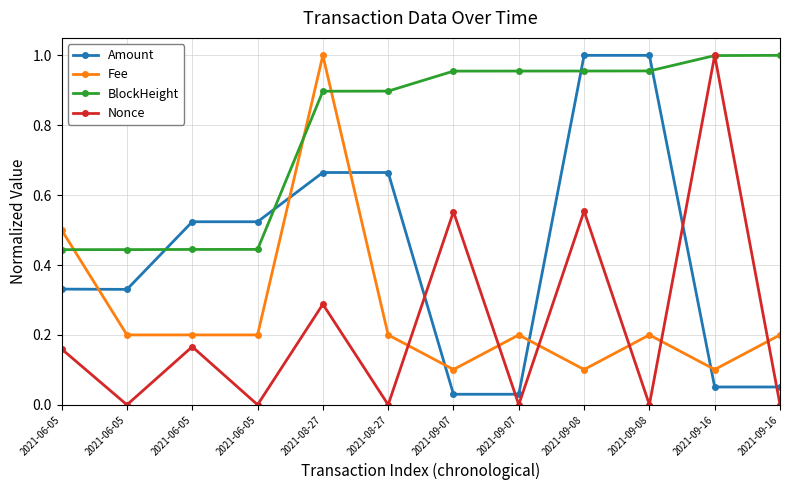

How many interior local peaks does the Fee series have?

3